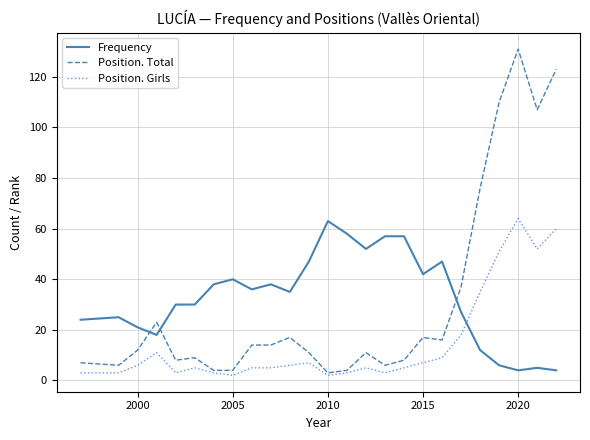

Which series has the largest range (max minus min)?

Position. Total